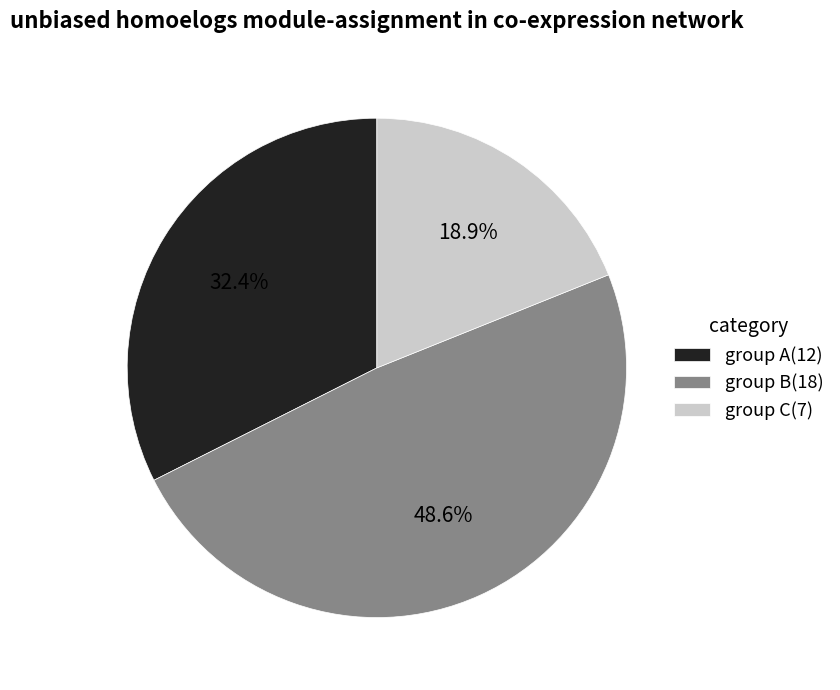

Is the sum of group C(7) and group B(18) greater than half?

Yes